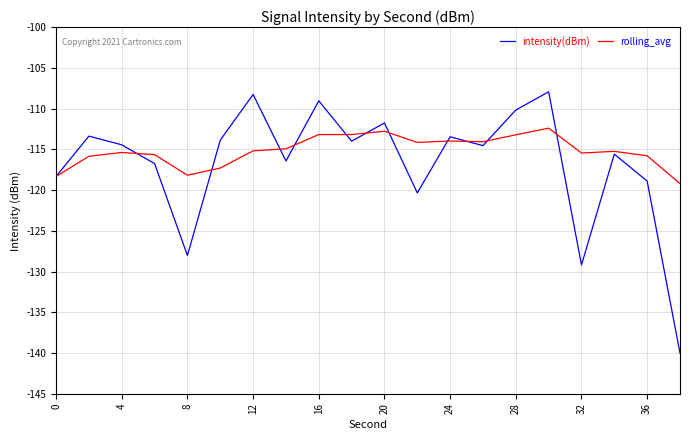

What are all the series names shown in the legend?

intensity(dBm), rolling_avg